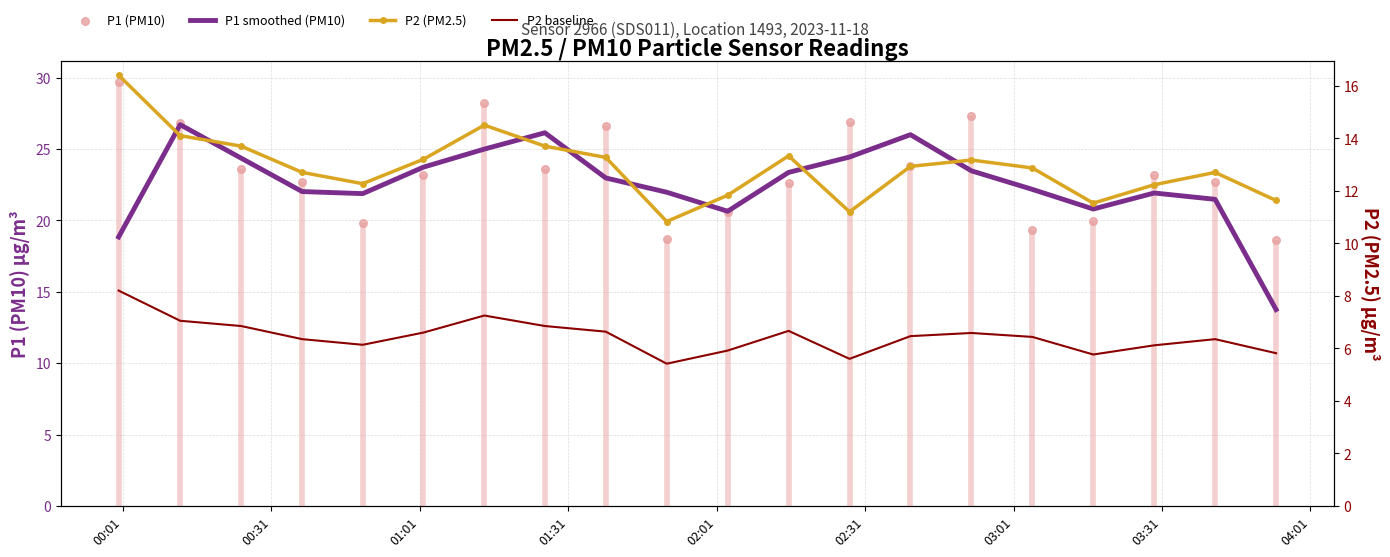

Which series has the widest spread of Y values?

P1 smoothed (PM10)